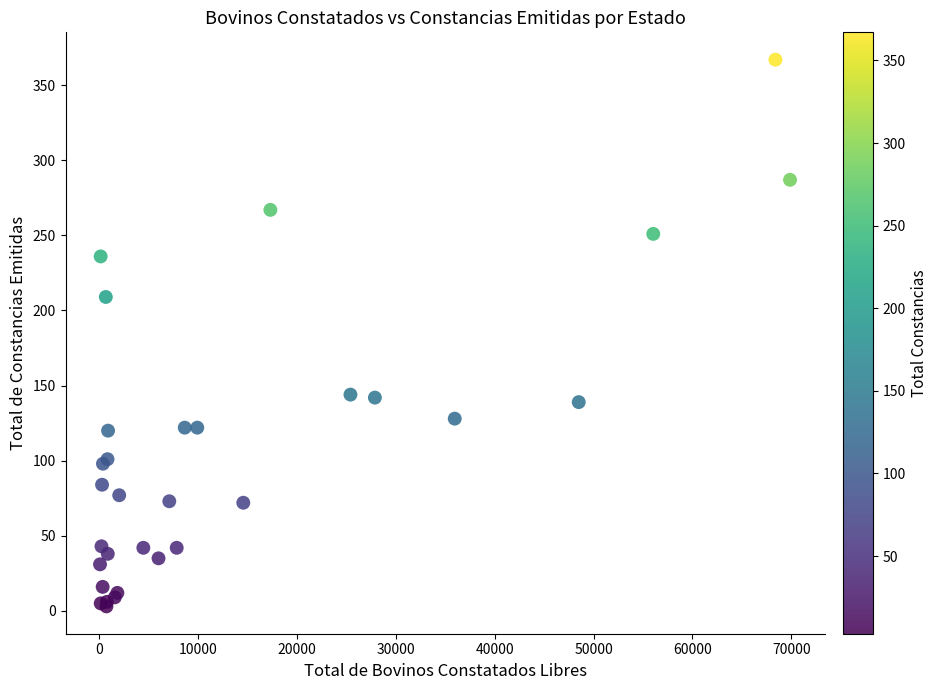

What Y value in the scatter plot is closest to 185?

209